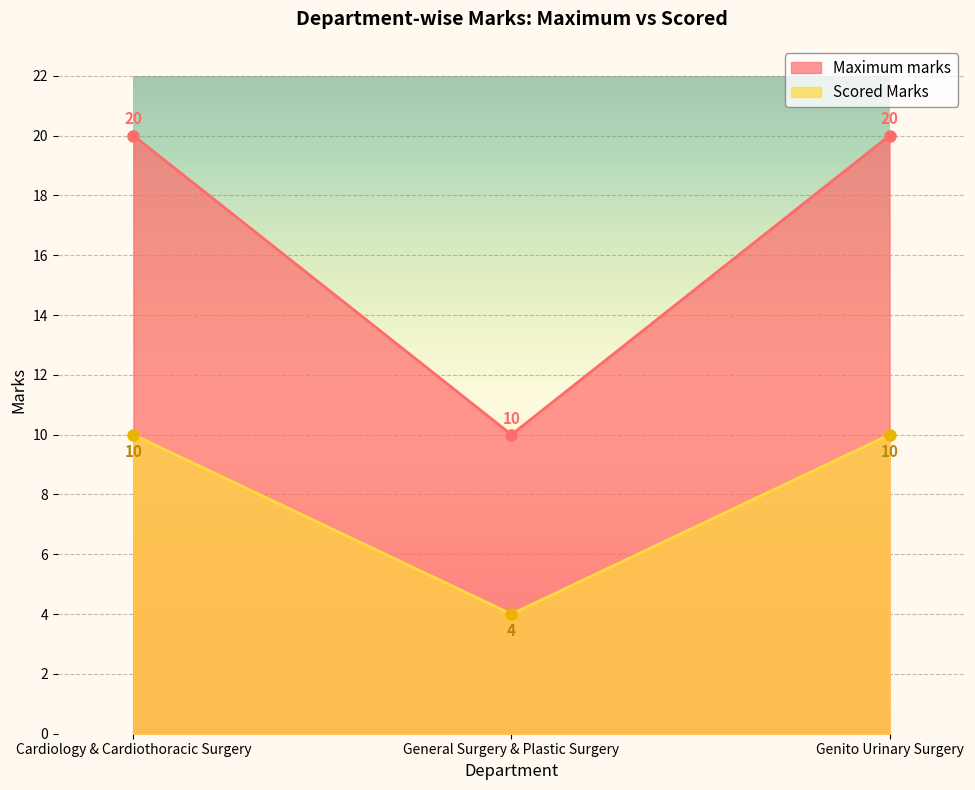

Is it true that Maximum marks equals 20 at Cardiology & Cardiothoracic Surgery?

True